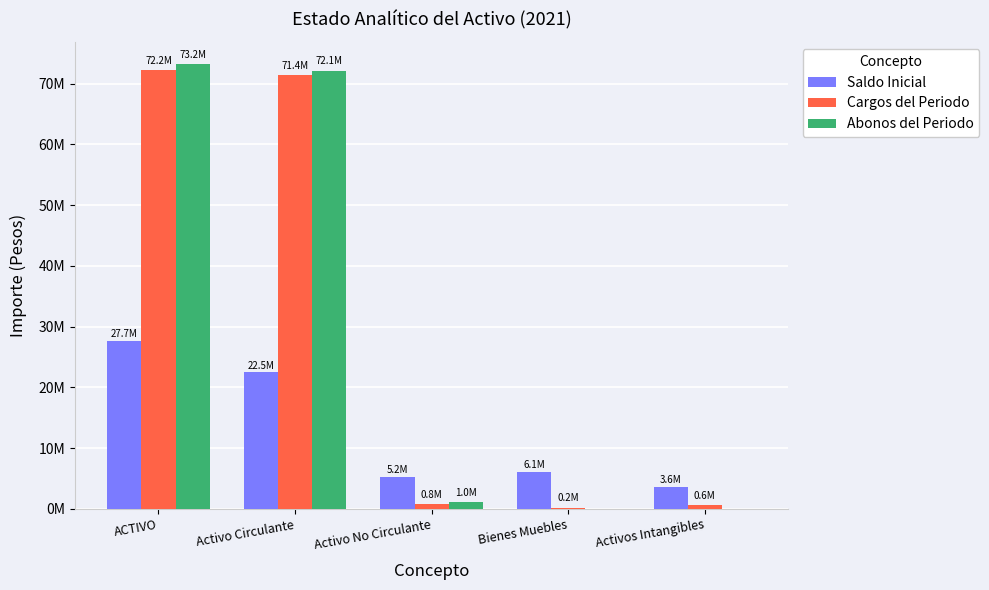

What are all the series names shown in the legend?

Saldo Inicial, Cargos del Periodo, Abonos del Periodo